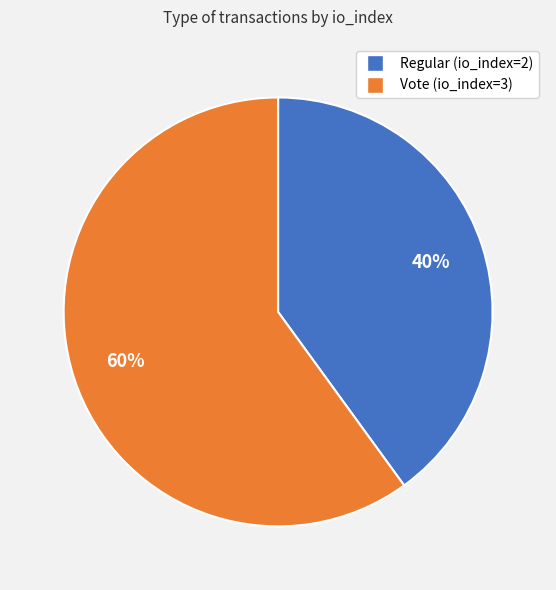

What is the smallest slice in the pie chart?

Regular (io_index=2)